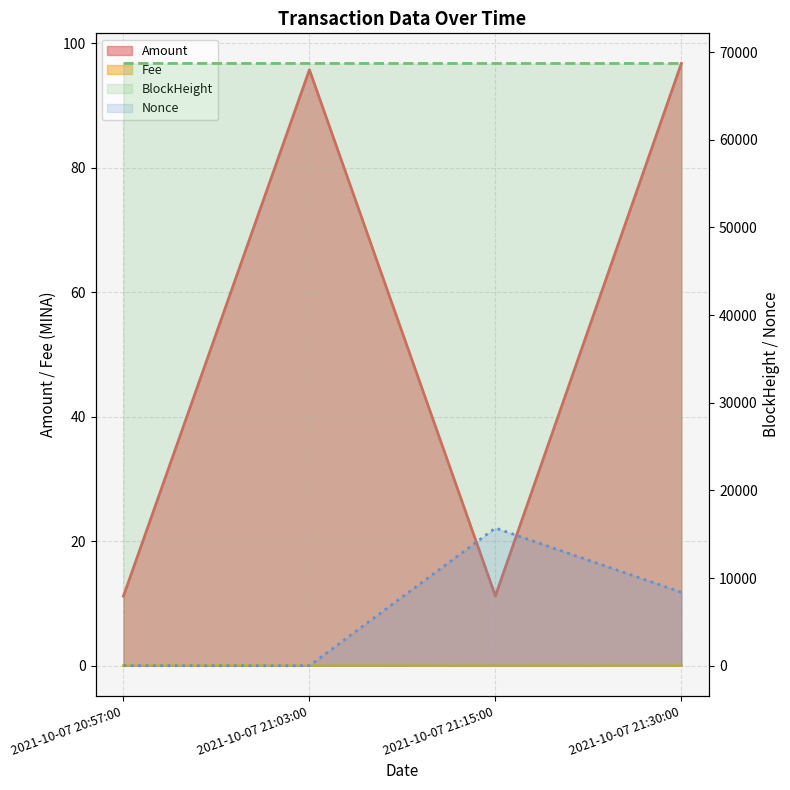

Reading right to left, transcribe all the data shown in this chart.

Amount: 96.7	11.2	95.7	11.2
Fee: 0.0	0.0	0.0	0.0
BlockHeight: 68691.0	68692.0	68693.0	68696.0
Nonce: 8371.0	15701.0	0.0	1.0